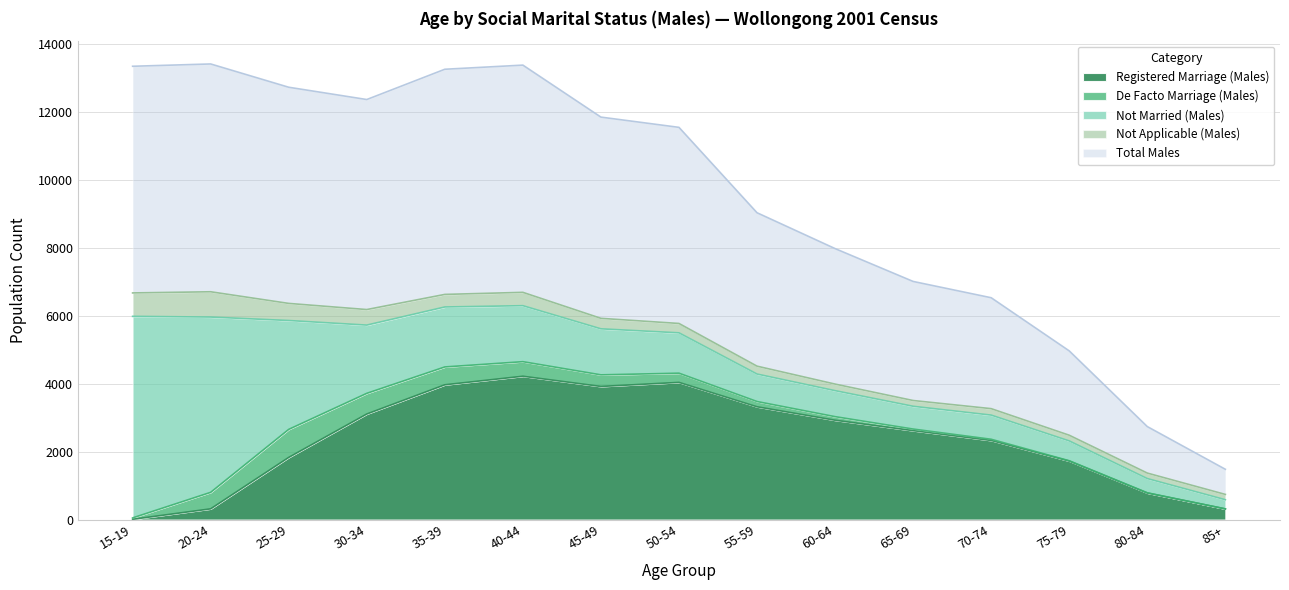

How many values in the De Facto Marriage (Males) series exceed 155?

7